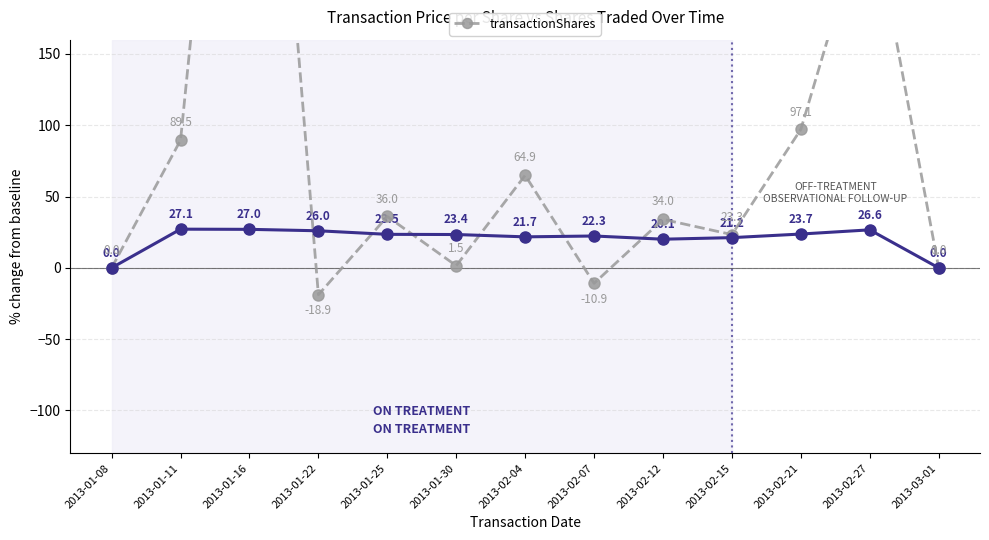

Between 2013-02-15 and 2013-02-07, which is larger?

2013-02-07